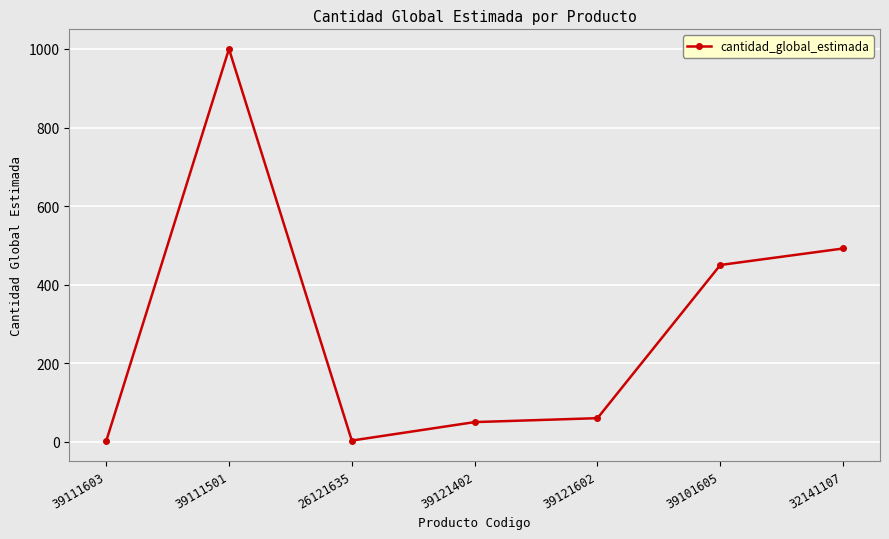

How many distinct data groups are displayed?

1